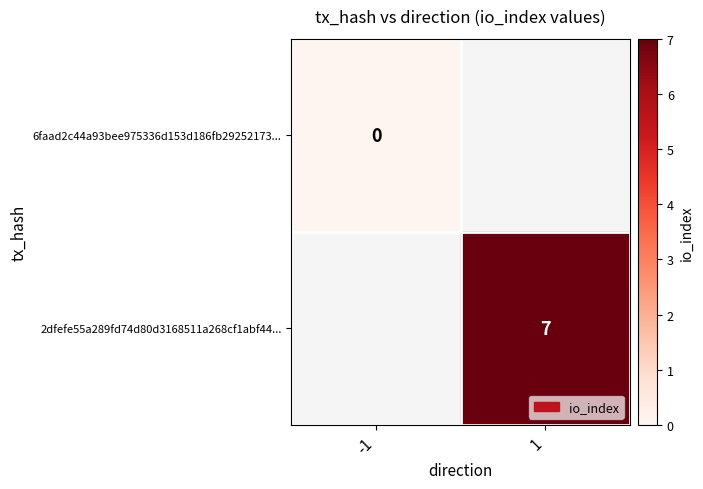

Which category has the lowest value across all series?

-1